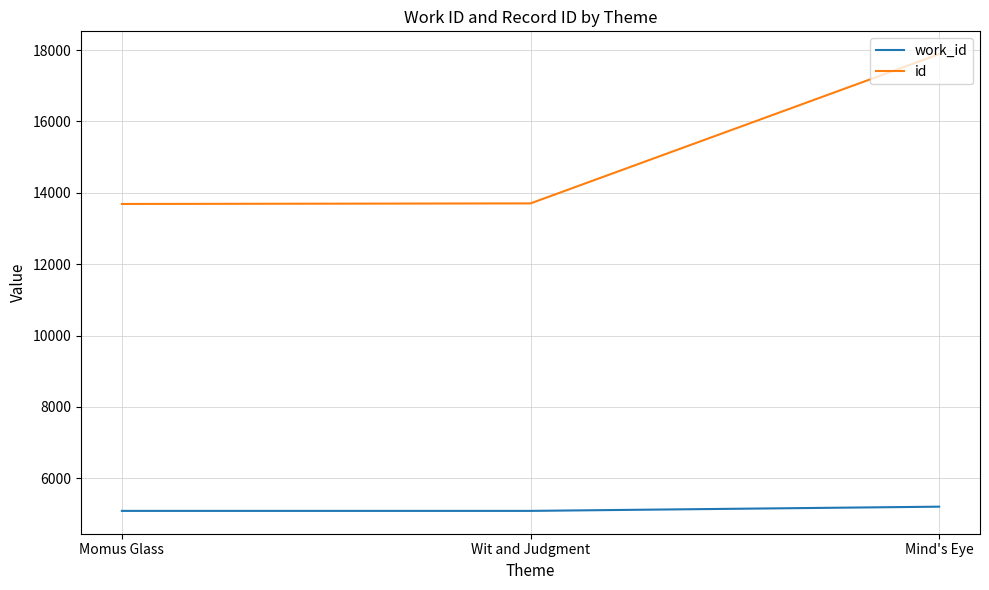

List the series in order of their overall mean, highest first.

id, work_id